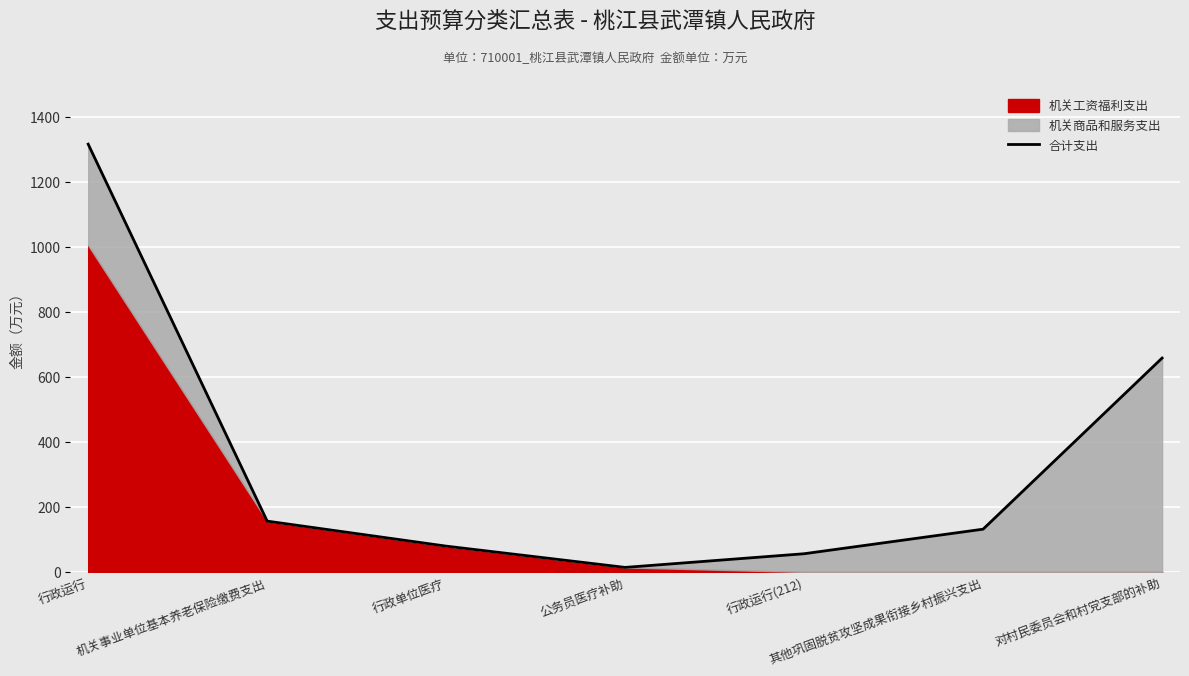

What position from the right is 其他巩固脱贫攻坚成果衔接乡村振兴支出?

2